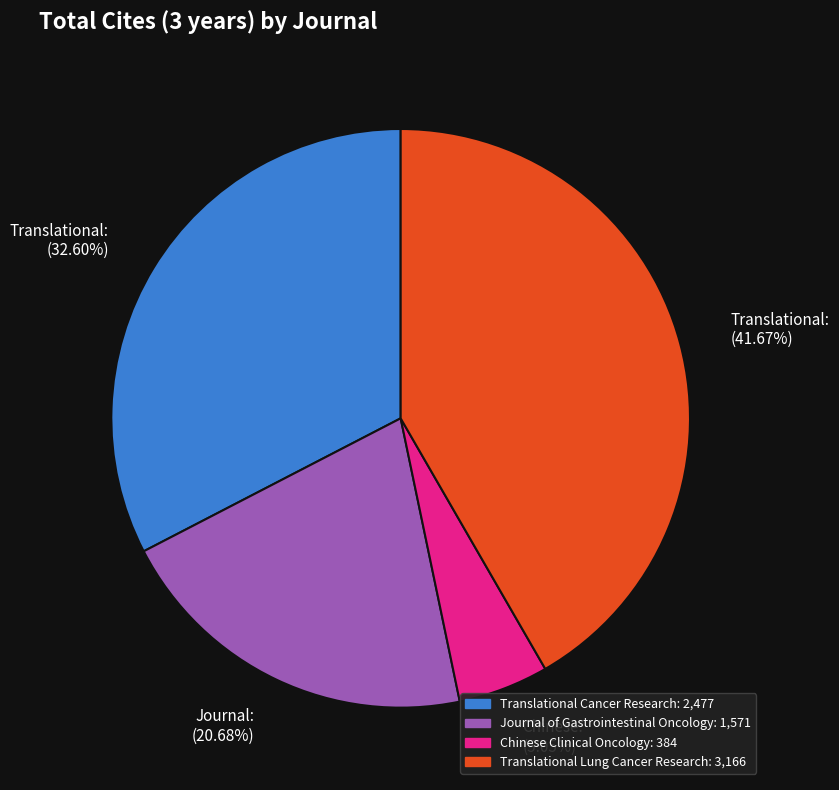

How many slices are in this pie chart?

4